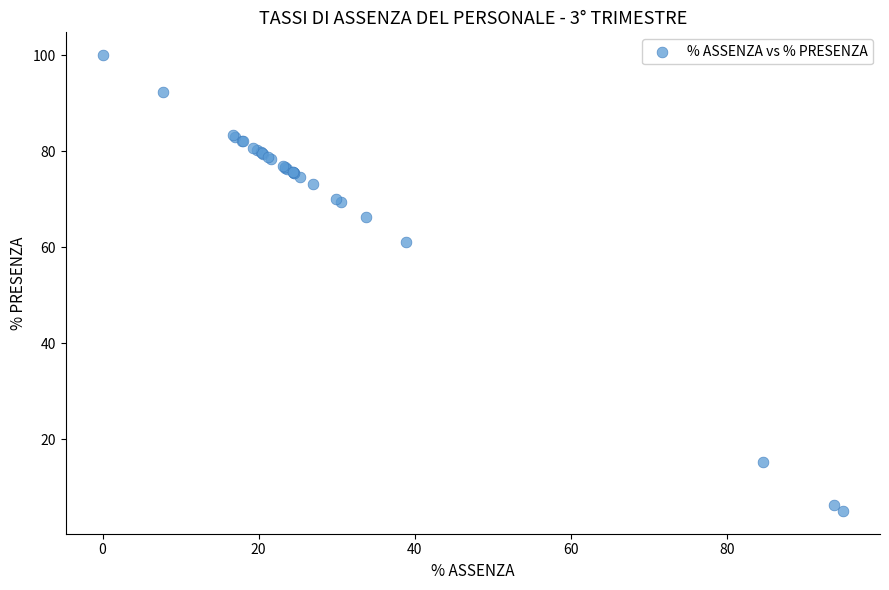

What Y value in the scatter plot is closest to 52?

61.1